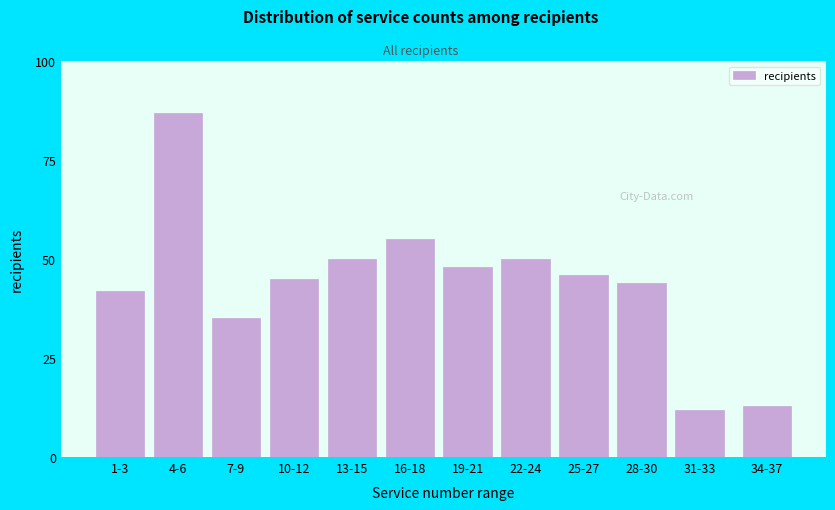

Reading left to right, what are all the values shown in this chart?

42	87	35	45	50	55	48	50	46	44	12	13